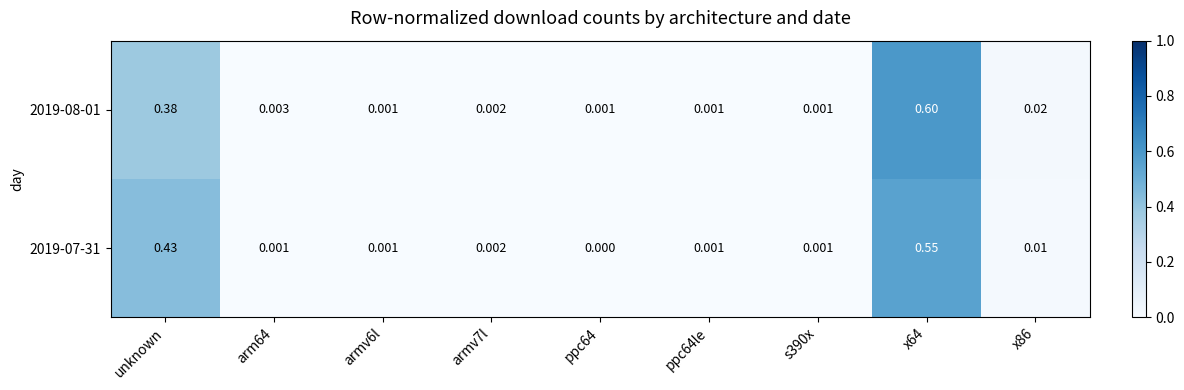

Which series has the widest spread of values?

2019-08-01